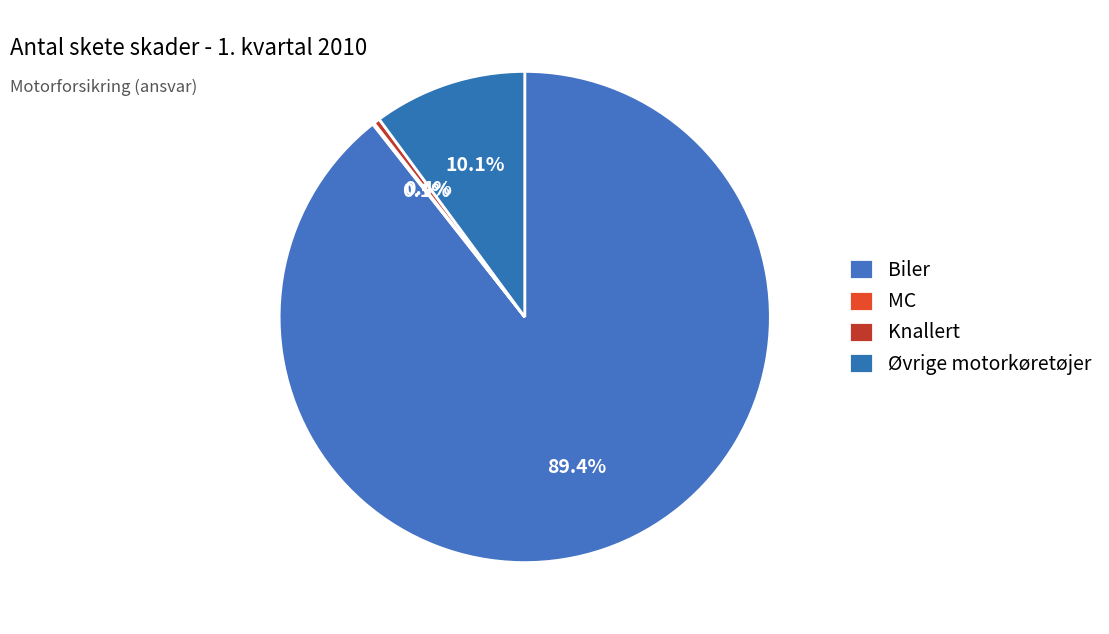

To the nearest percent, what is the average slice percentage?

25%